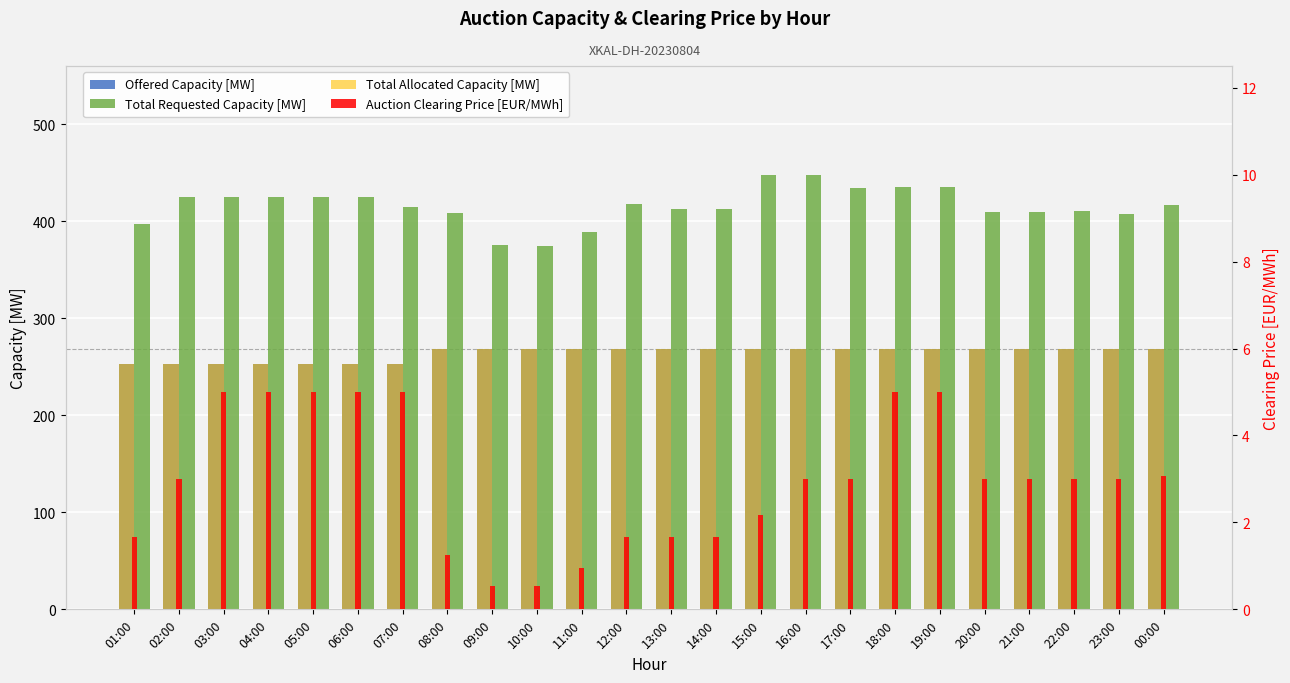

Is it true that Total Allocated Capacity [MW] equals 253.0 at 06:00?

True